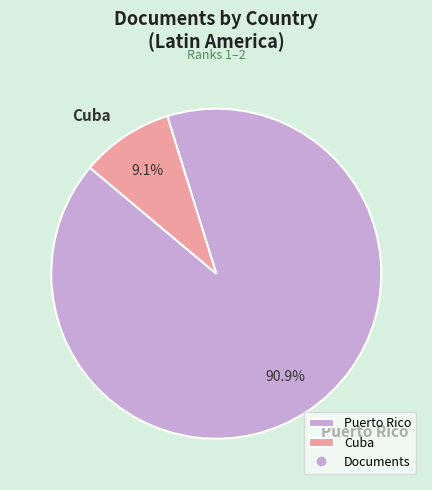

What percentage is NOT represented by Puerto Rico?

9.1%